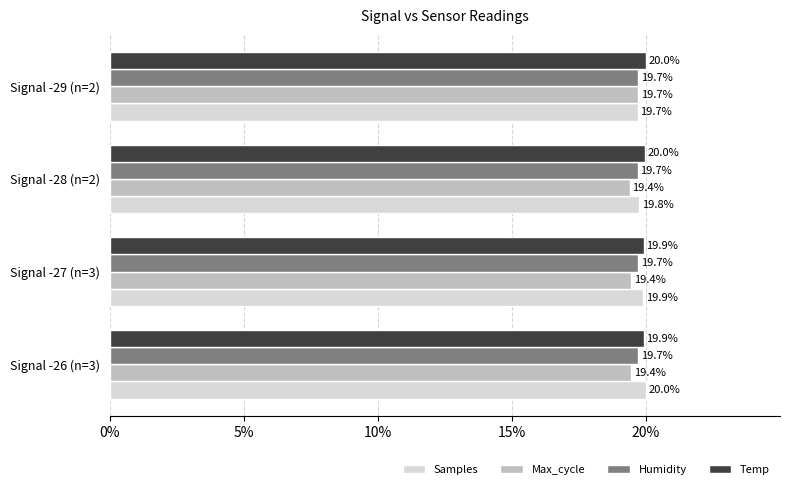

Count the number of data series in this chart.

4